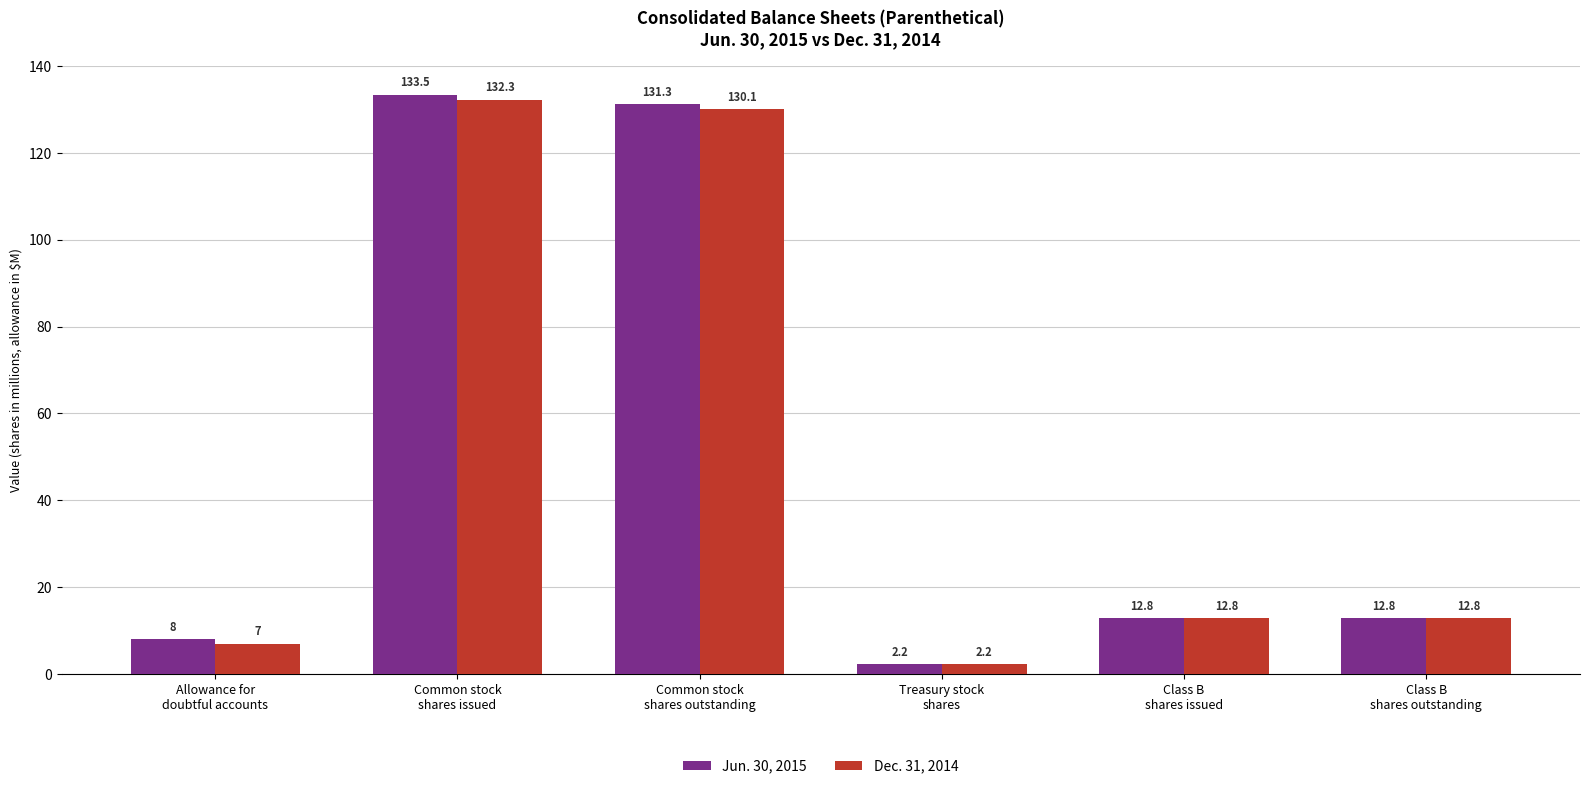

What is the total value across all series at Common stock
shares issued?

265.8